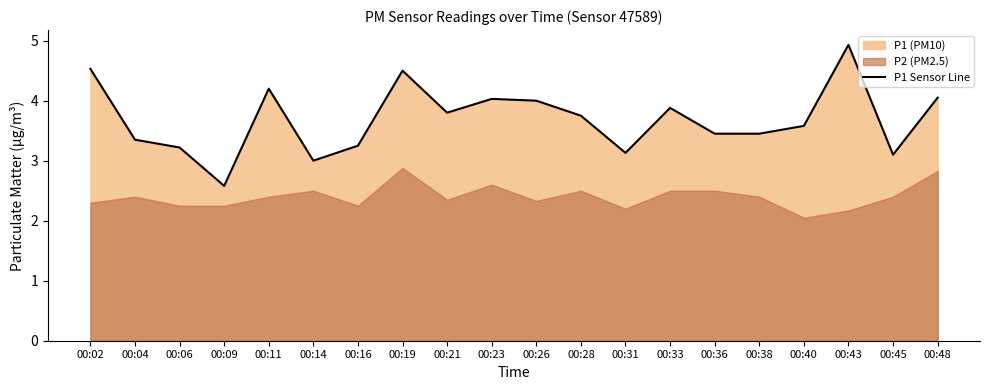

What is the ratio of the value at 00:16 to the value at 00:43?

0.7